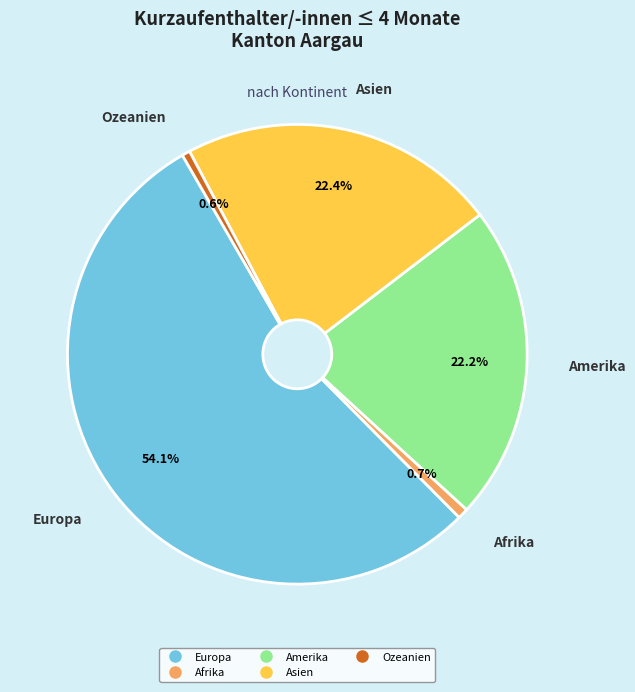

Does any single category account for the majority?

Yes